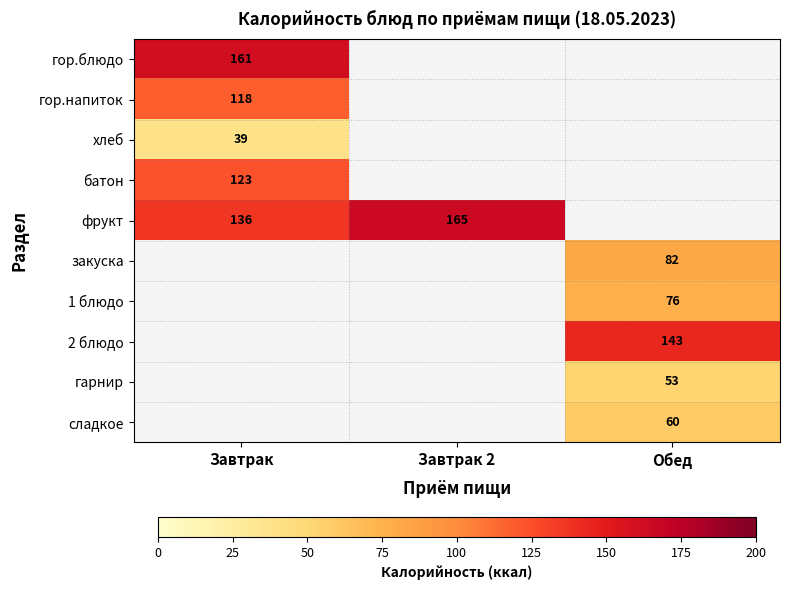

Which has a higher value, Обед or Завтрак?

Завтрак